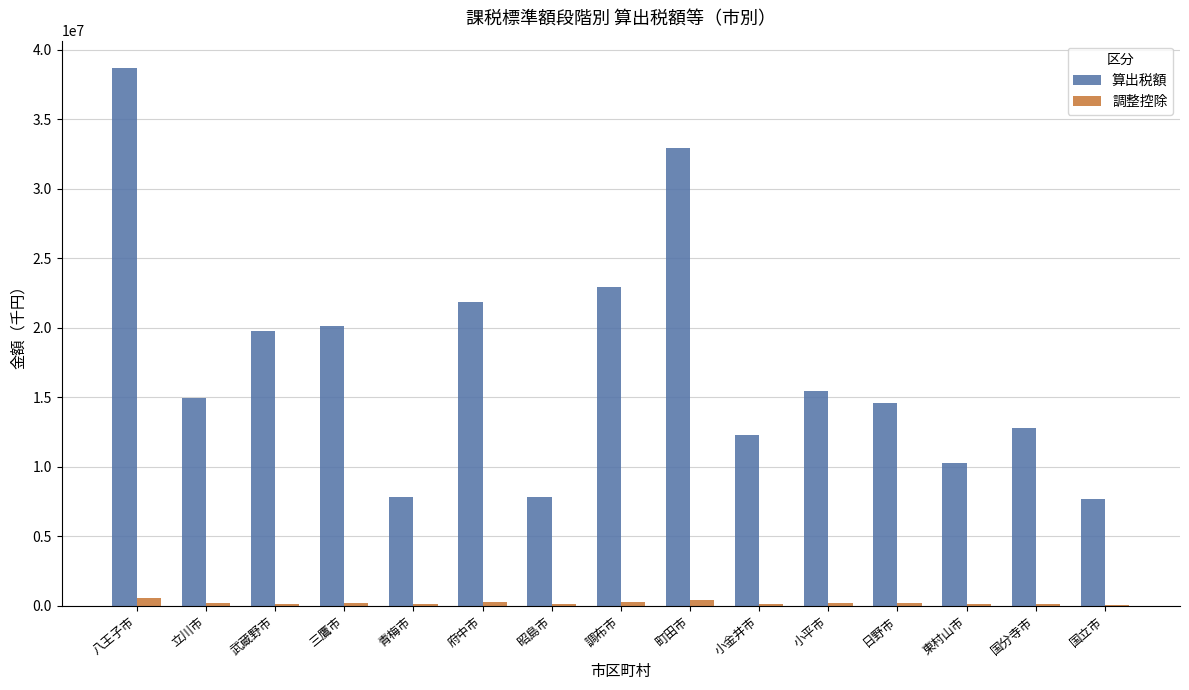

Between 三鷹市 and 町田市, which series saw the biggest shift?

算出税額